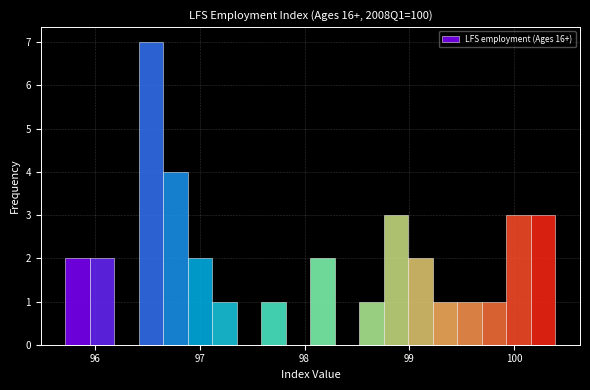

Read against the x-axis, roughly where is the centre of the tallest bar?

96.5